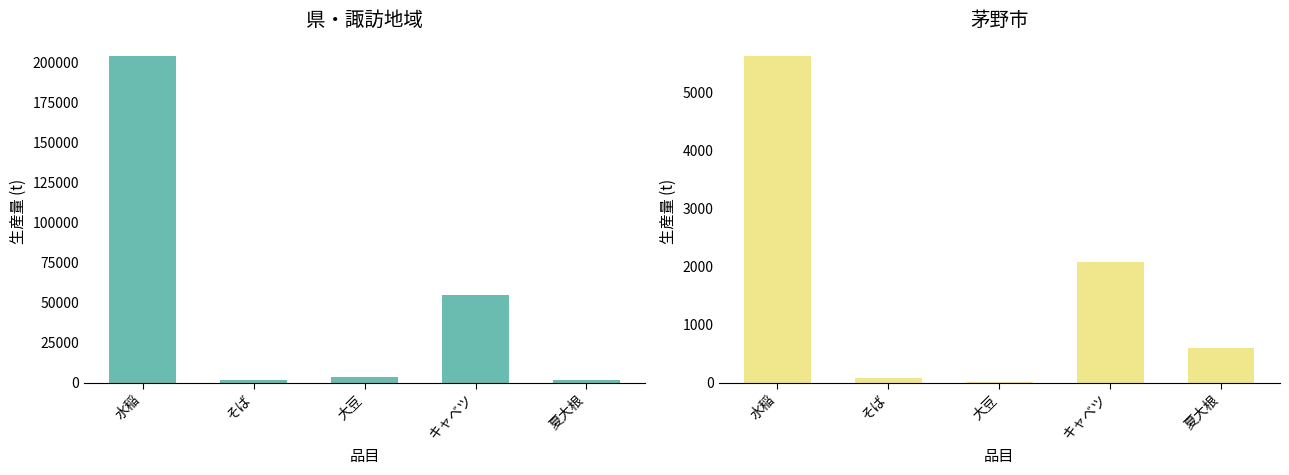

Between 夏大根 and 水稲, which is larger?

水稲